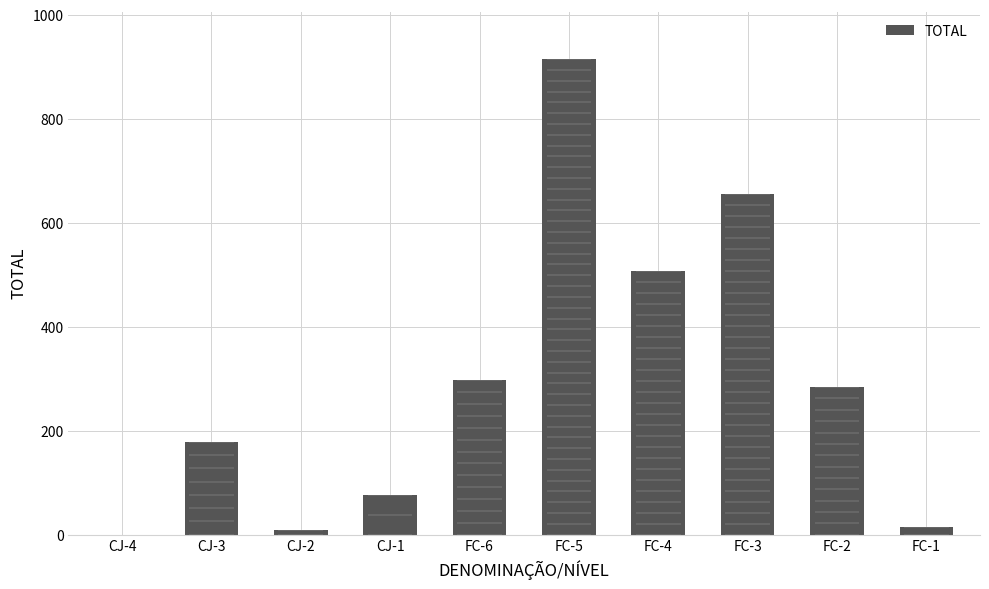

How many distinct data groups are displayed?

1